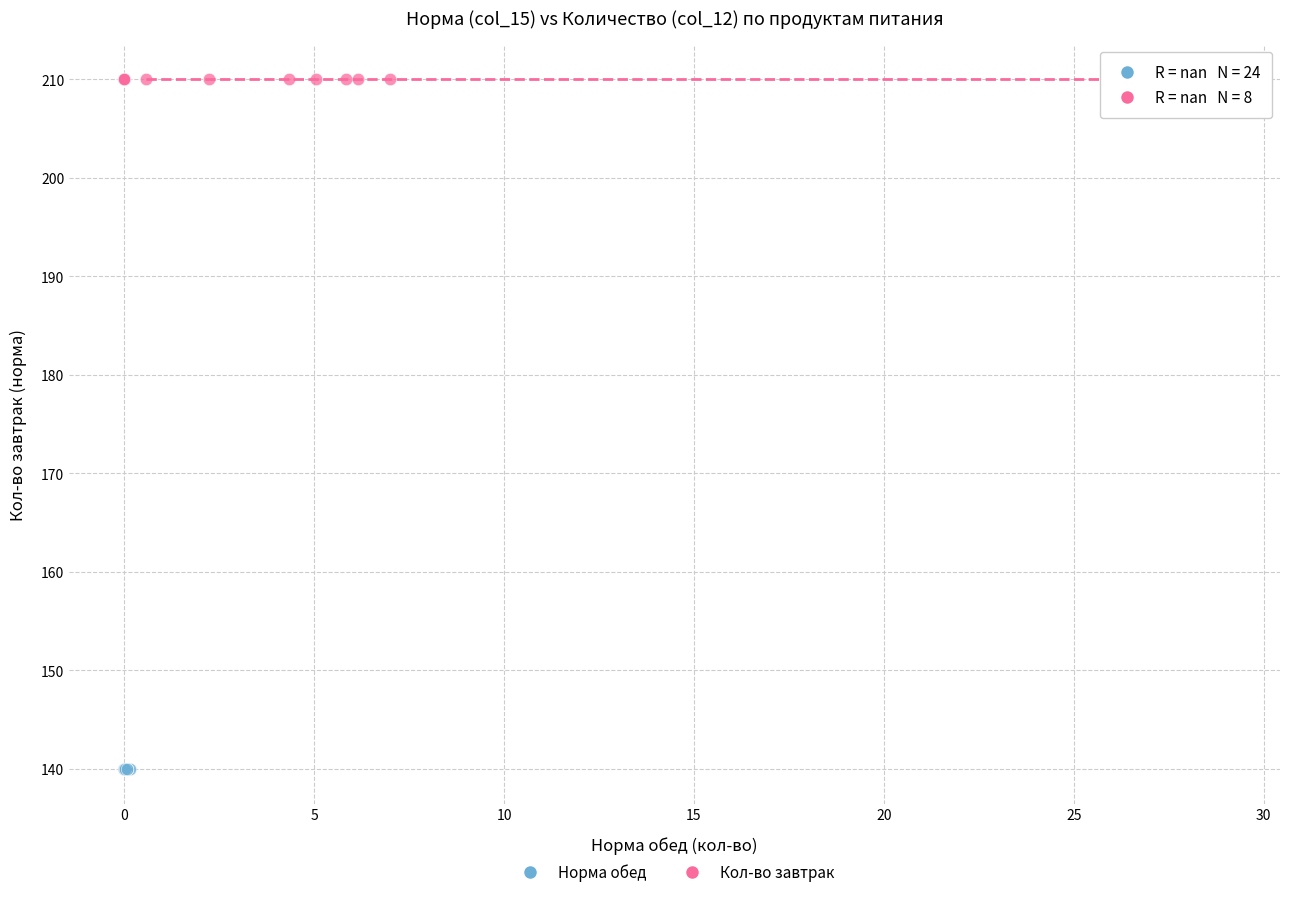

Which series reaches the minimum Y coordinate?

Норма обед